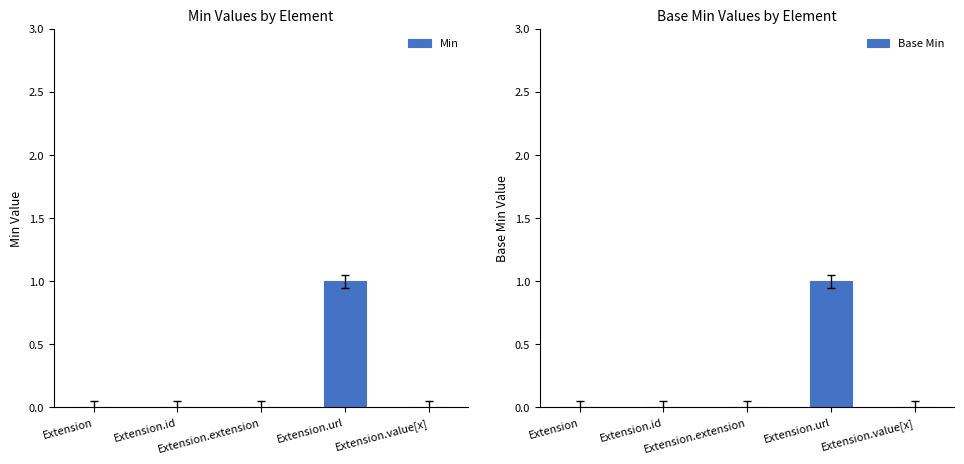

Which series has the largest total across all categories?

Min